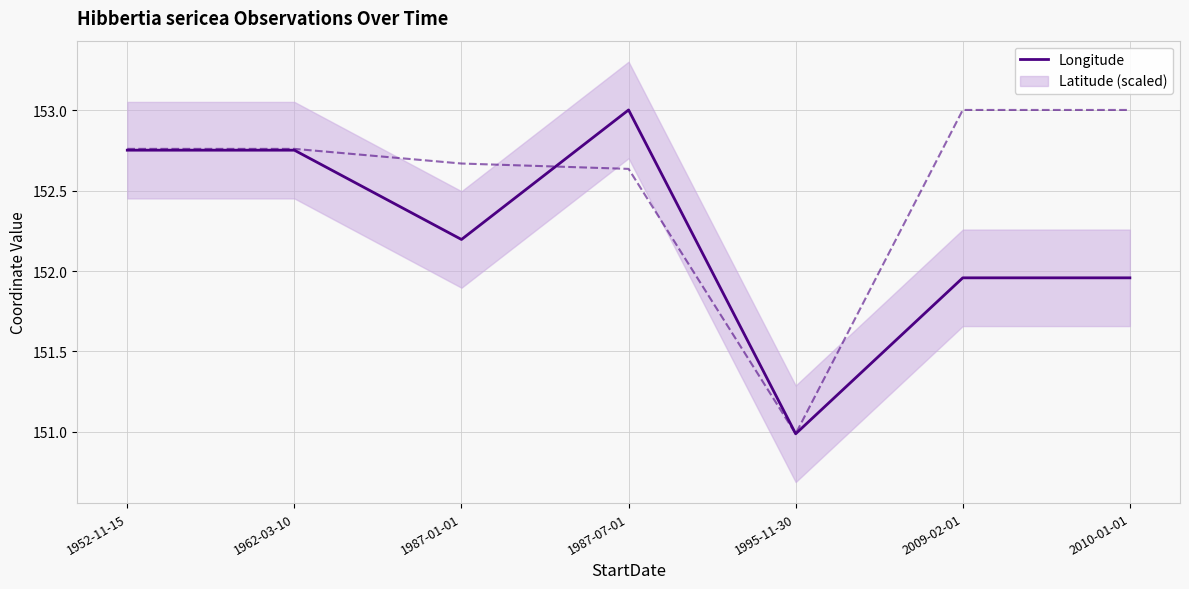

Reading right to left, transcribe all the data shown in this chart.

2010-01-01=152.0	2009-02-01=152.0	1995-11-30=151.0	1987-07-01=153.0	1987-01-01=152.2	1962-03-10=152.8	1952-11-15=152.8